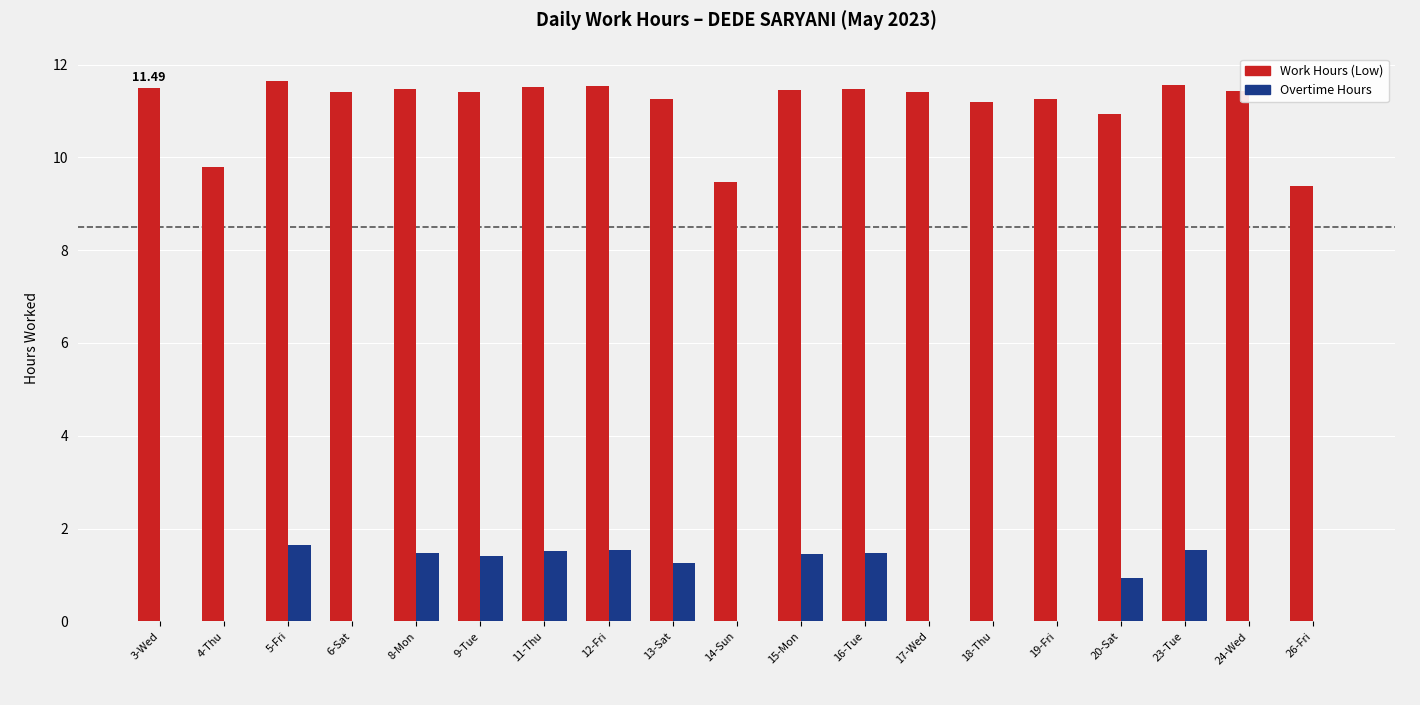

Which series has the largest total across all categories?

Work Hours (Low)